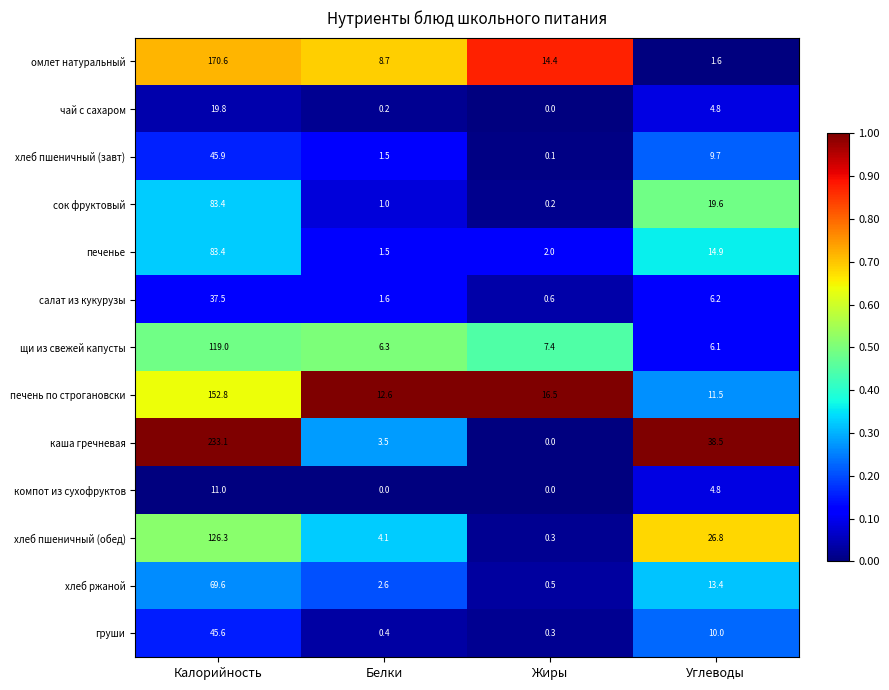

True or false: каша гречневая has a value of 347.3 at Калорийность.

False